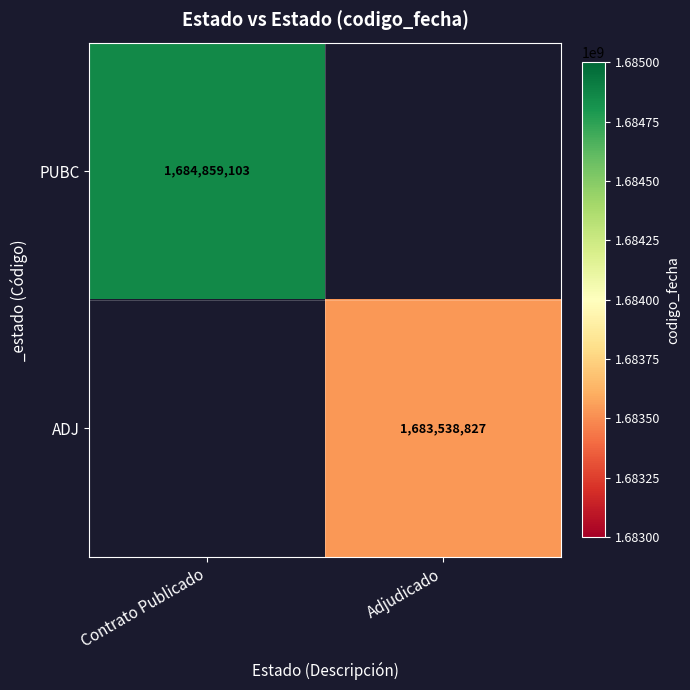

True or false: ADJ has a value of 953753435 at Adjudicado.

False